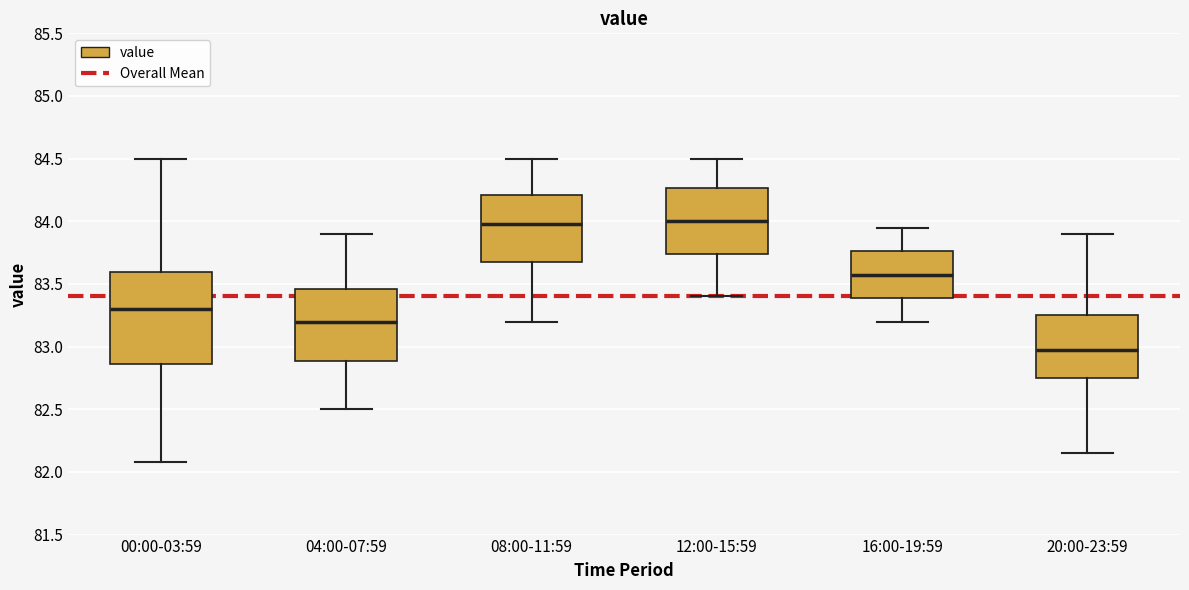

Reading left to right, read every box against the y-axis: the position of its median line, the range the box covers, and the ends of its whiskers. The values are not printed on the chart, so give them approximately, as read against the axis.

00:00-03:59: median 83.30, box 82.85 to 83.60, whiskers 82.10 to 84.50
04:00-07:59: median 83.20, box 82.90 to 83.45, whiskers 82.50 to 83.90
08:00-11:59: median 84.00, box 83.70 to 84.20, whiskers 83.20 to 84.50
12:00-15:59: median 84.00, box 83.75 to 84.25, whiskers 83.40 to 84.50
16:00-19:59: median 83.60, box 83.40 to 83.75, whiskers 83.20 to 83.95
20:00-23:59: median 82.95, box 82.75 to 83.25, whiskers 82.15 to 83.90